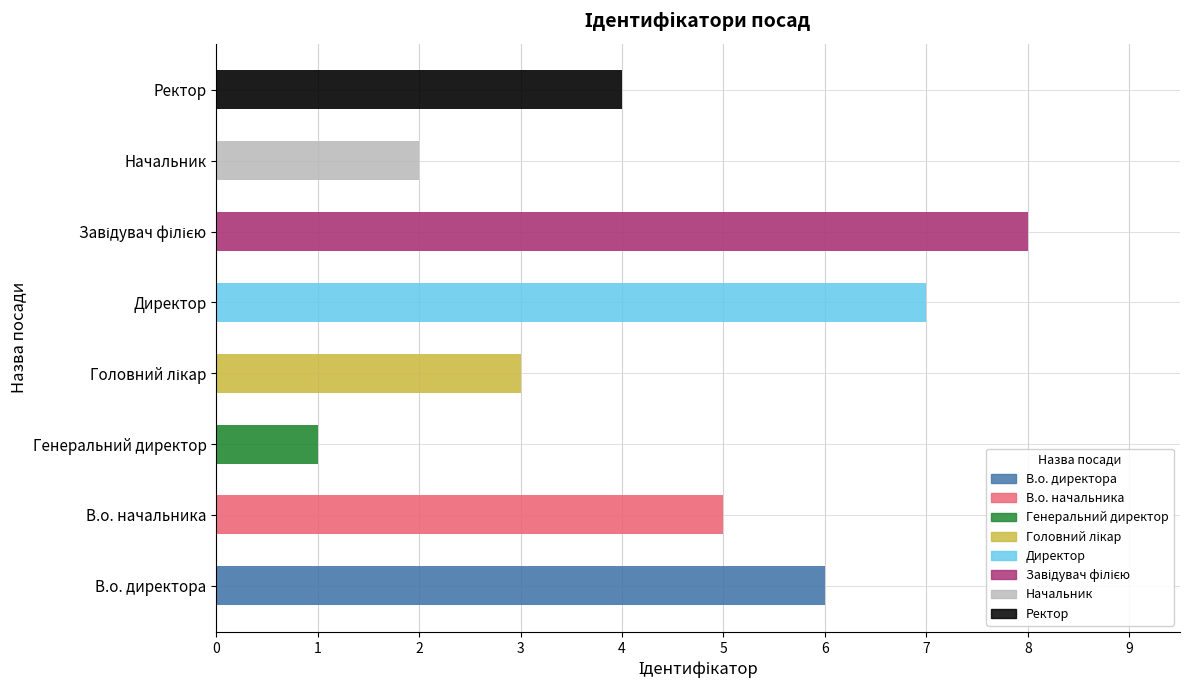

What is the average value?

4